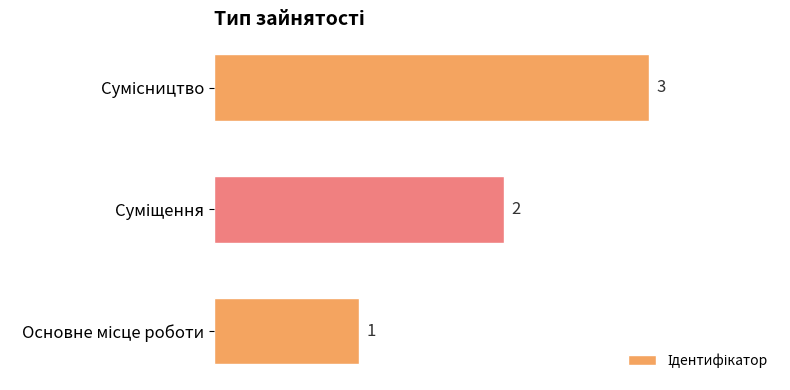

What is the sum of all values?

6